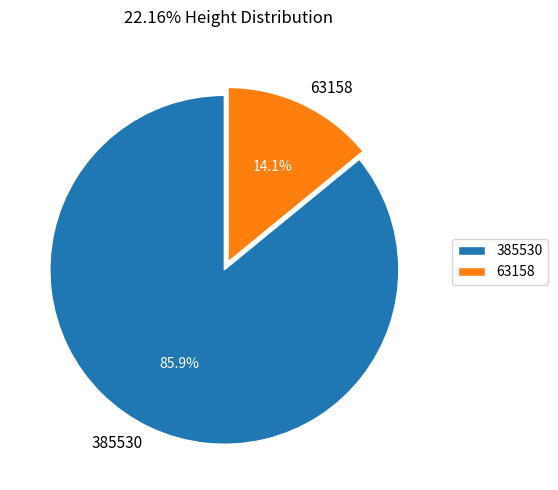

Approximately how many times larger is the value at 385530 compared to 63158?

6.1